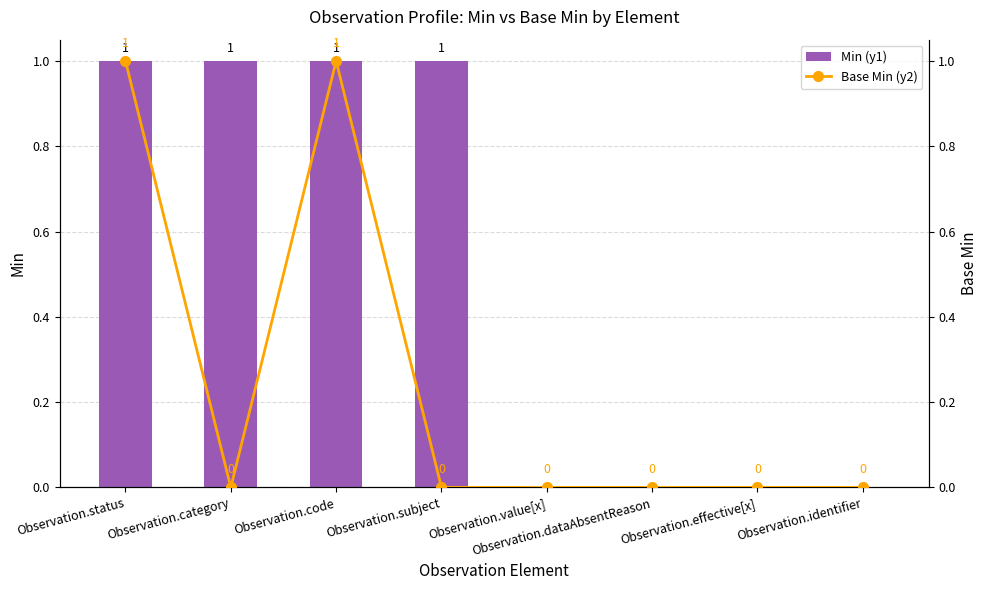

The Min (y1) series shows 1 at Observation.dataAbsentReason. True or false?

False